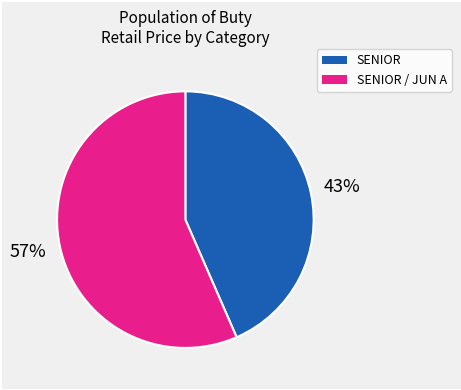

Is it true that SENIOR / JUN A is 57% of the pie?

True